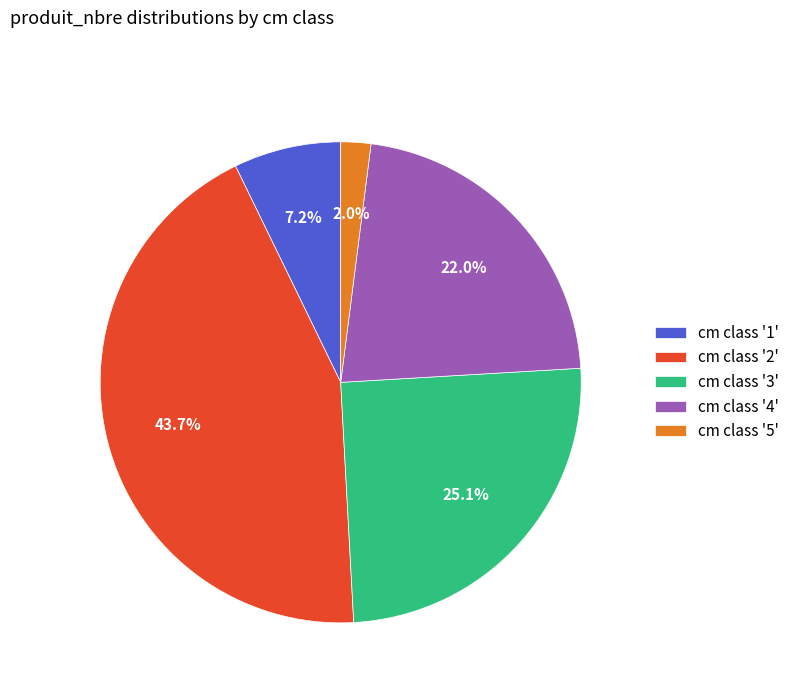

What is the ratio of the value at cm class '2' to the value at cm class '4'?

2.0